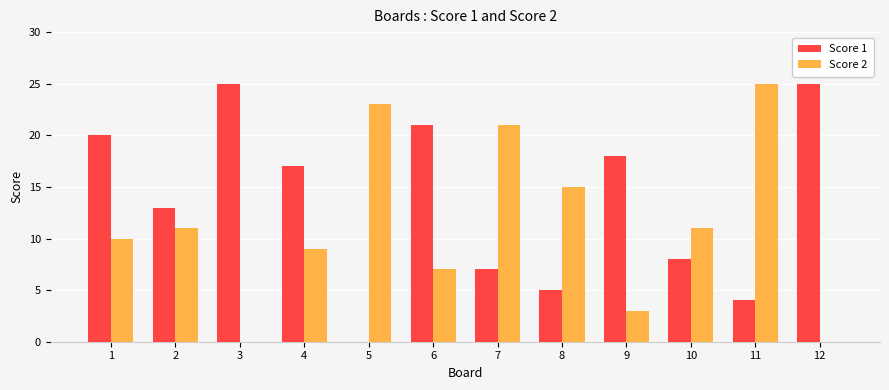

Where is Score 1 nearest to the value 12?

2